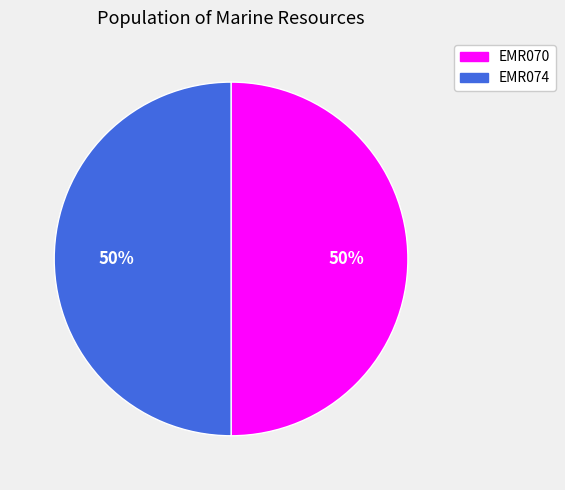

Is it true that EMR074 is 44% of the pie?

False